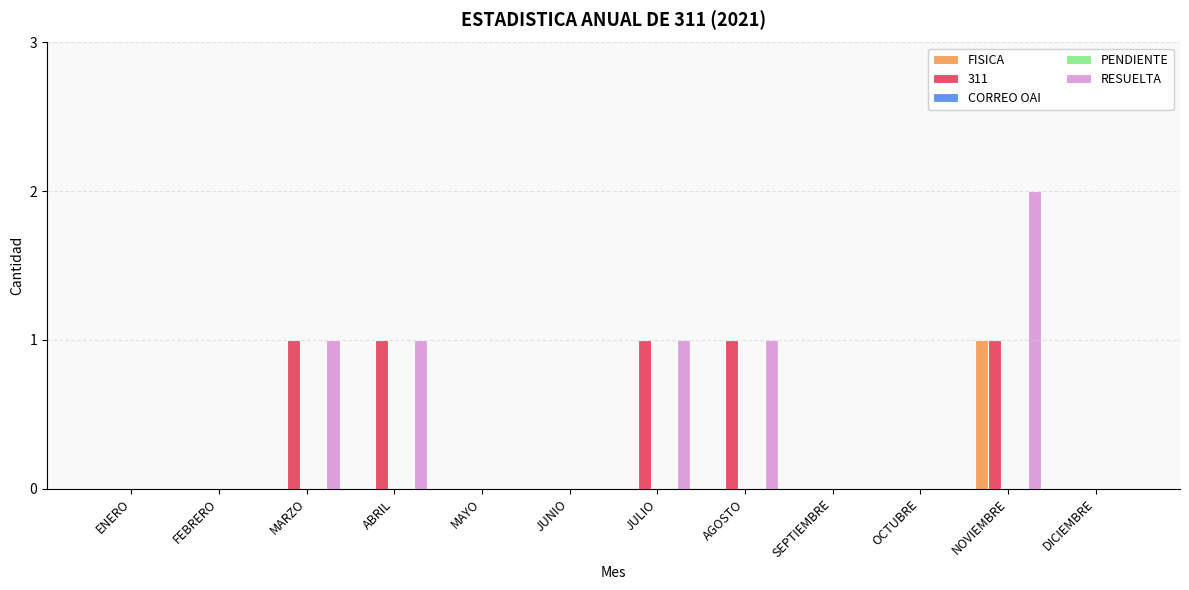

Is the value of RESUELTA at MARZO greater than the value of CORREO OAI at ENERO?

Yes